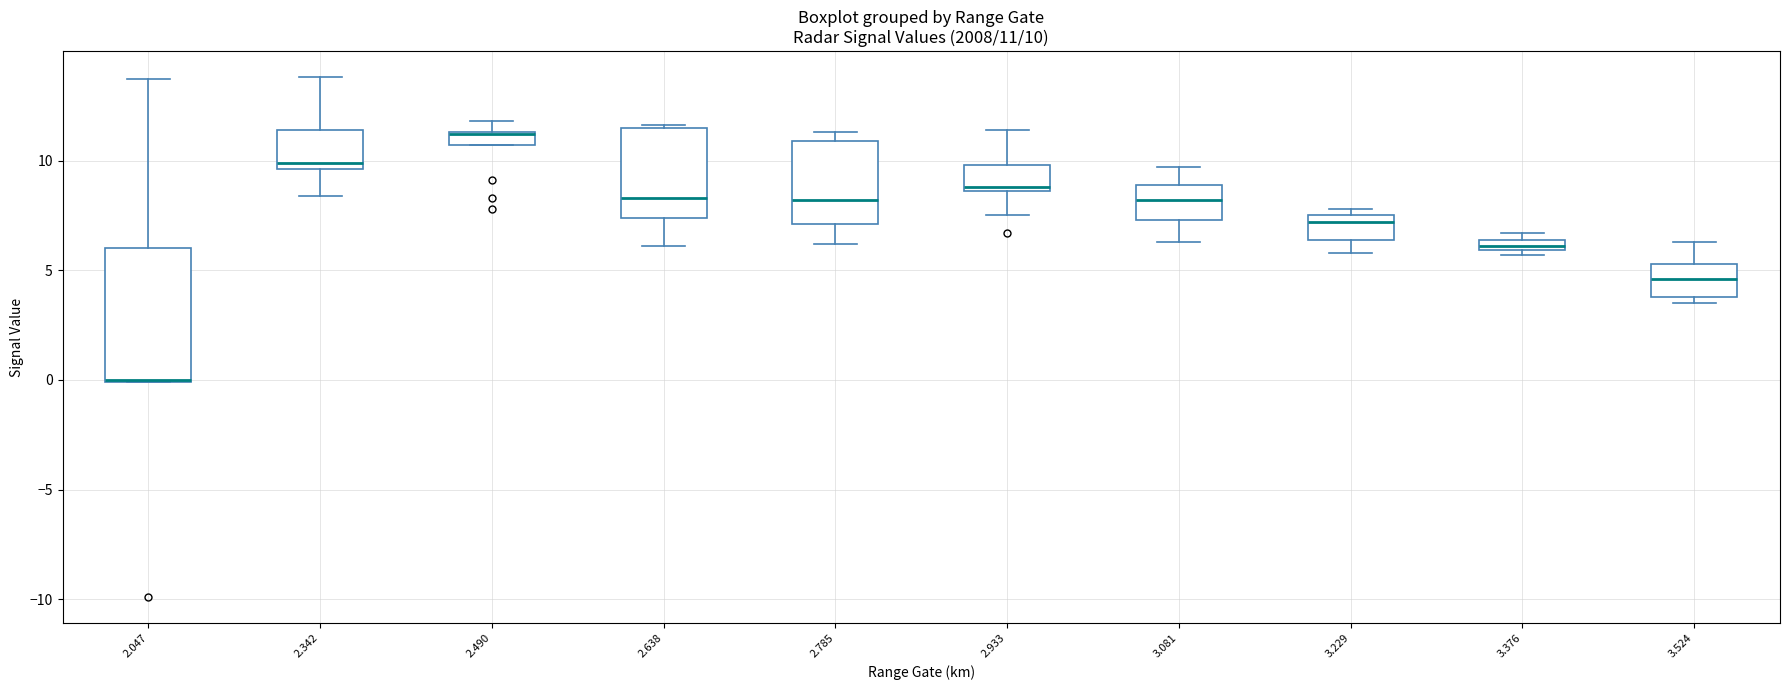

Which box is the tallest, from its lower edge to its upper edge?

2.047